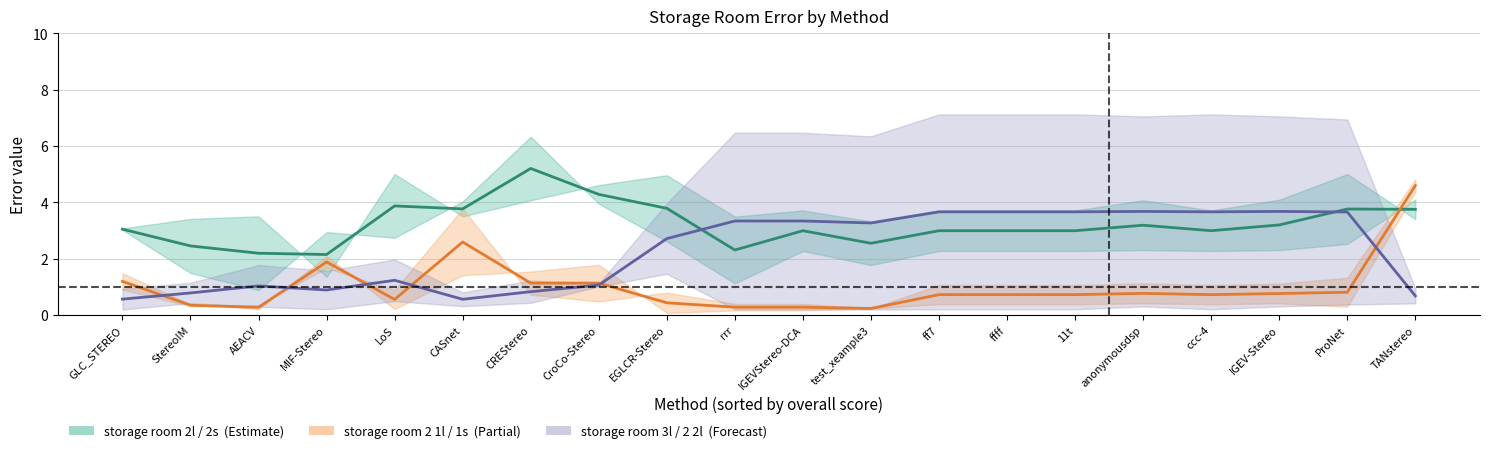

What is the difference between the maximum and second lowest values in the storage room 2 2l series?

3.1